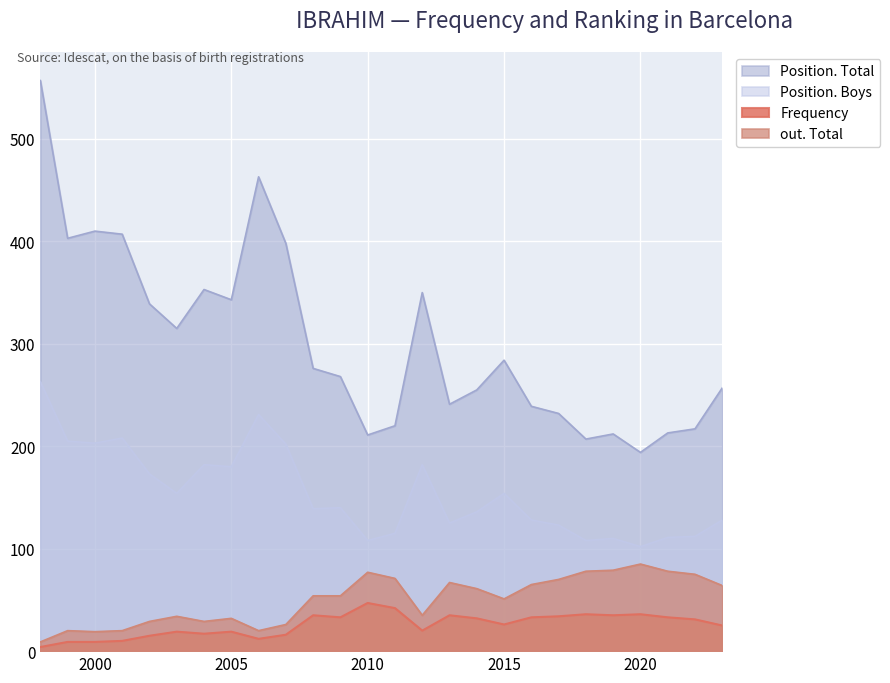

Between 1999 and 2008, which series saw the biggest shift?

Position. Total